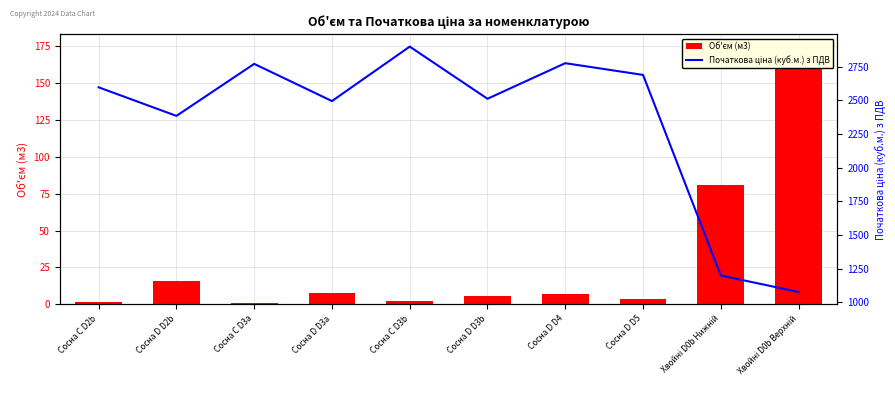

What is the difference between the Об'єм (м3) values at Сосна D D3b and Сосна C D3b?

3.5